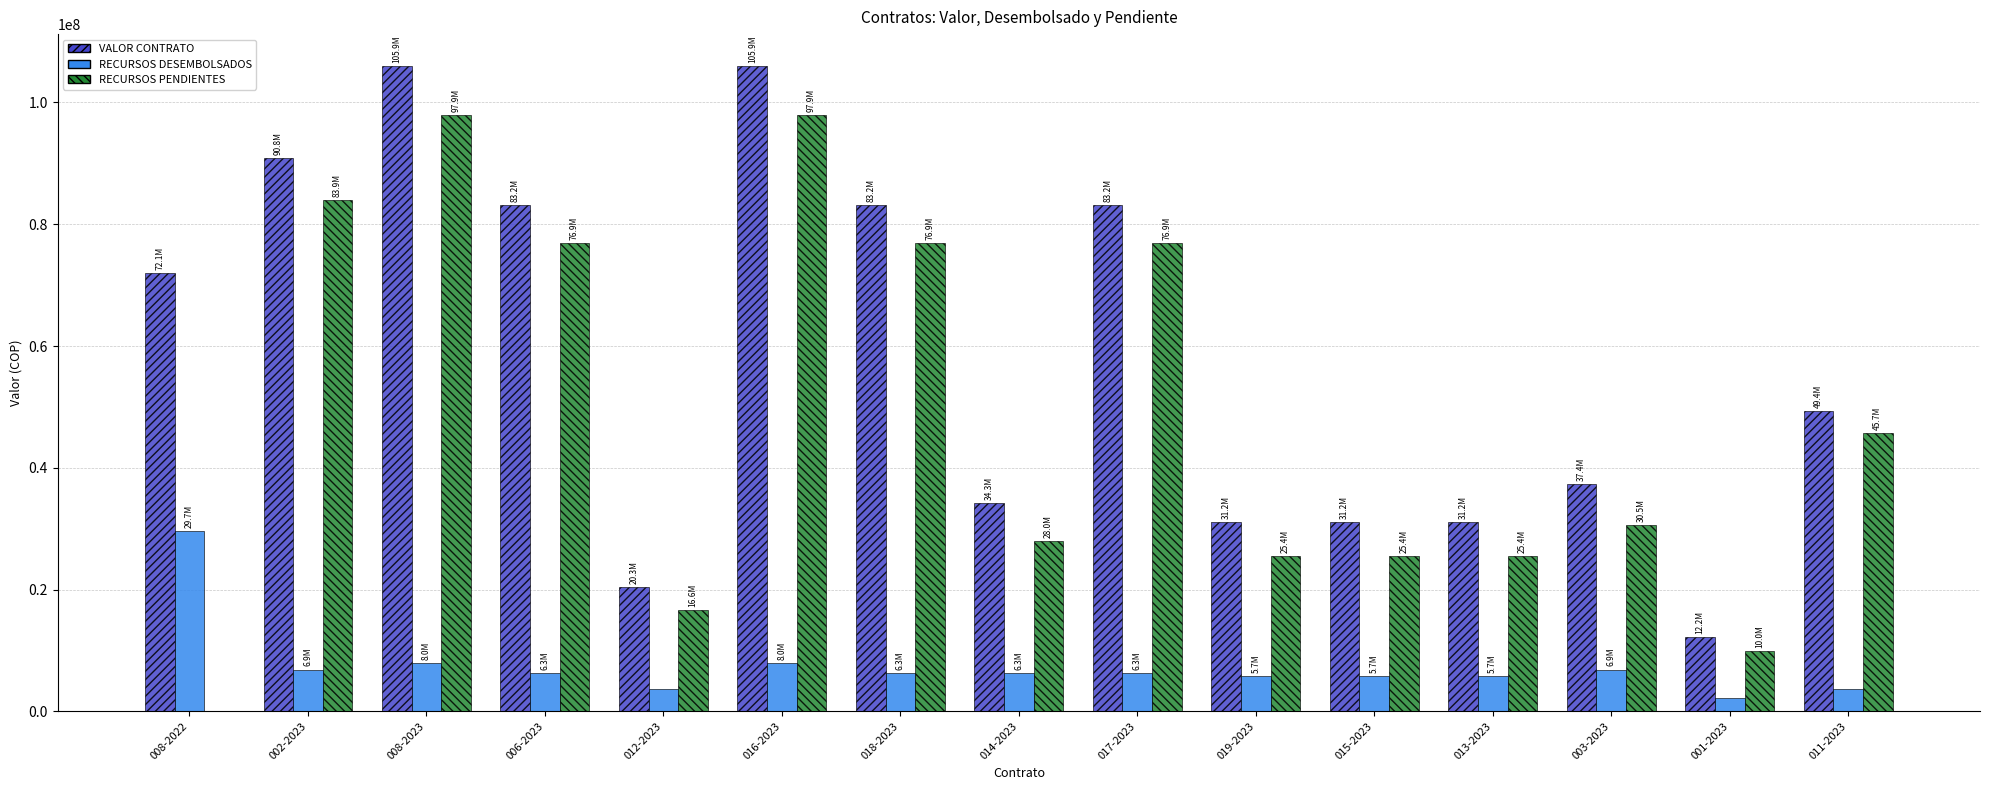

What is the highest value of the RECURSOS PENDIENTES series?

97916874